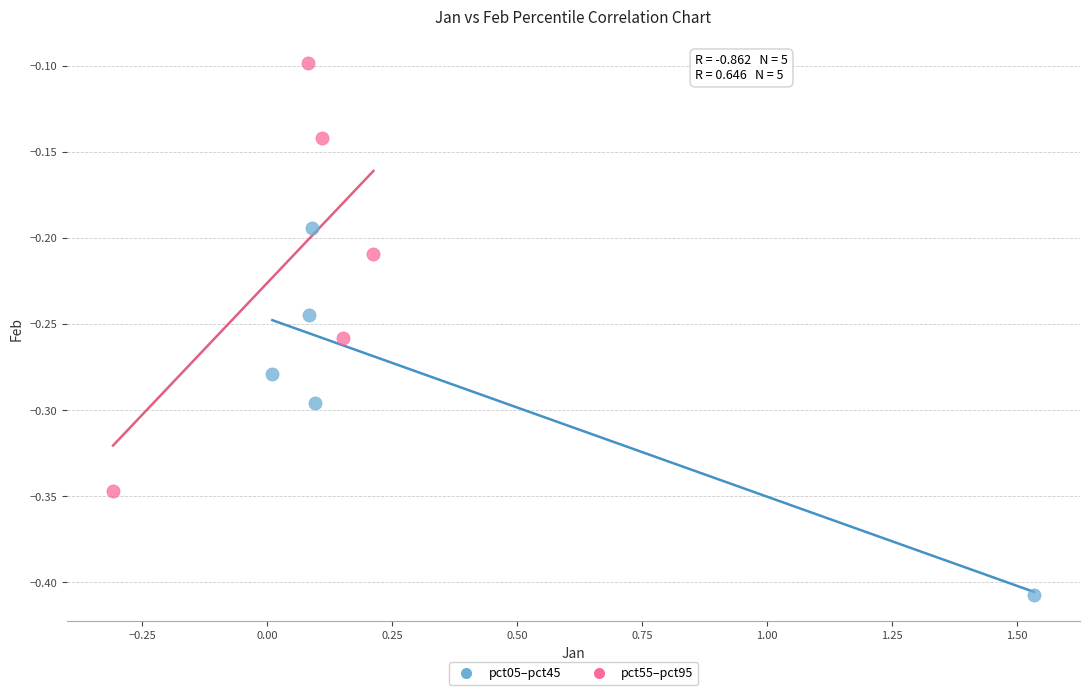

Which series has the largest Y range (max minus min)?

pct55–pct95